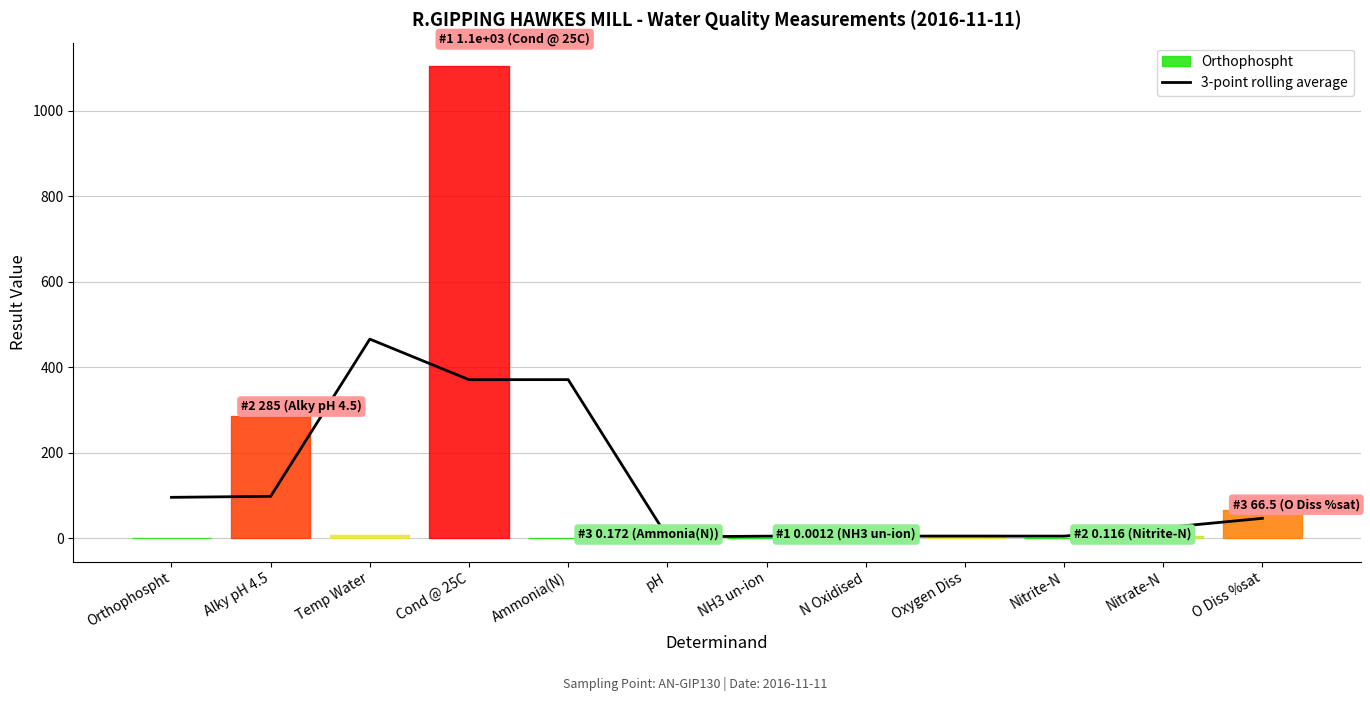

True or false: 3-point rolling average has a value of 370.5 at Cond @ 25C.

True